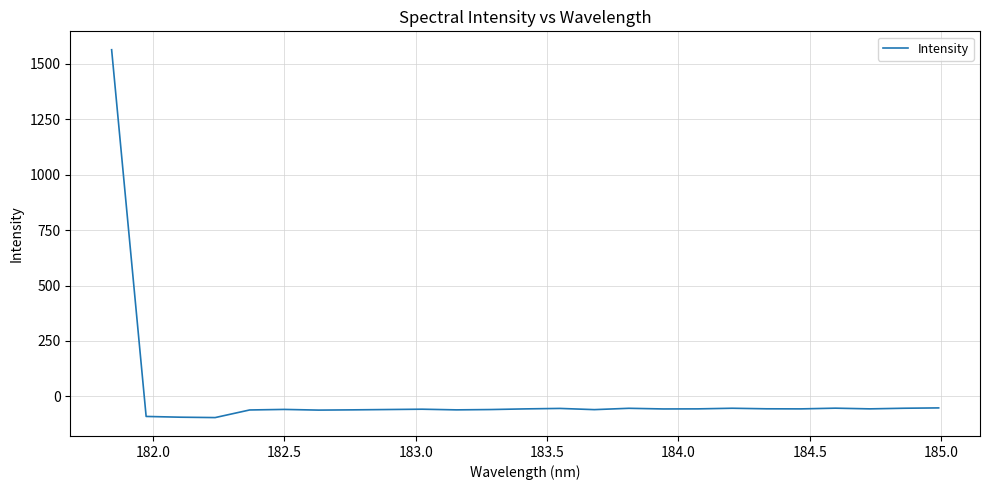

What is the smallest value displayed?

-95.3